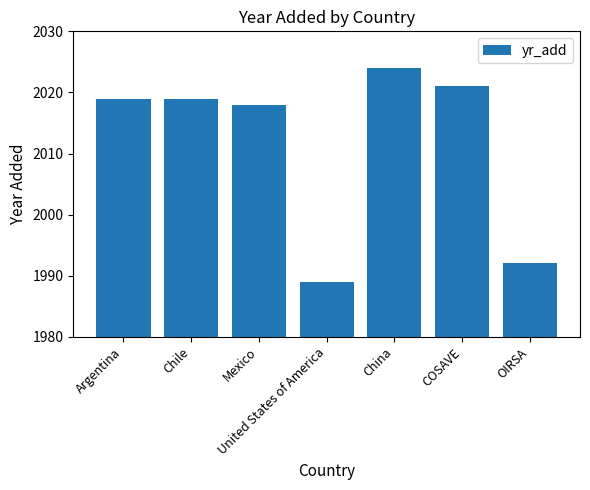

What is the label of the 1st bar from the right?

OIRSA